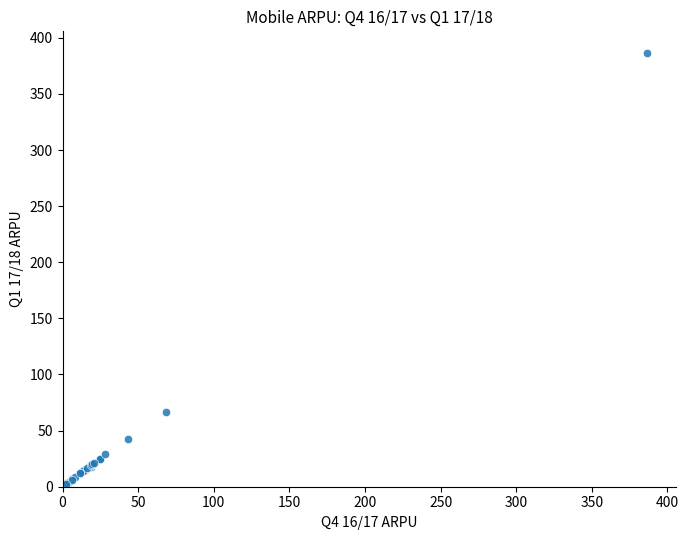

What Y value in the scatter plot is closest to 194?

66.6